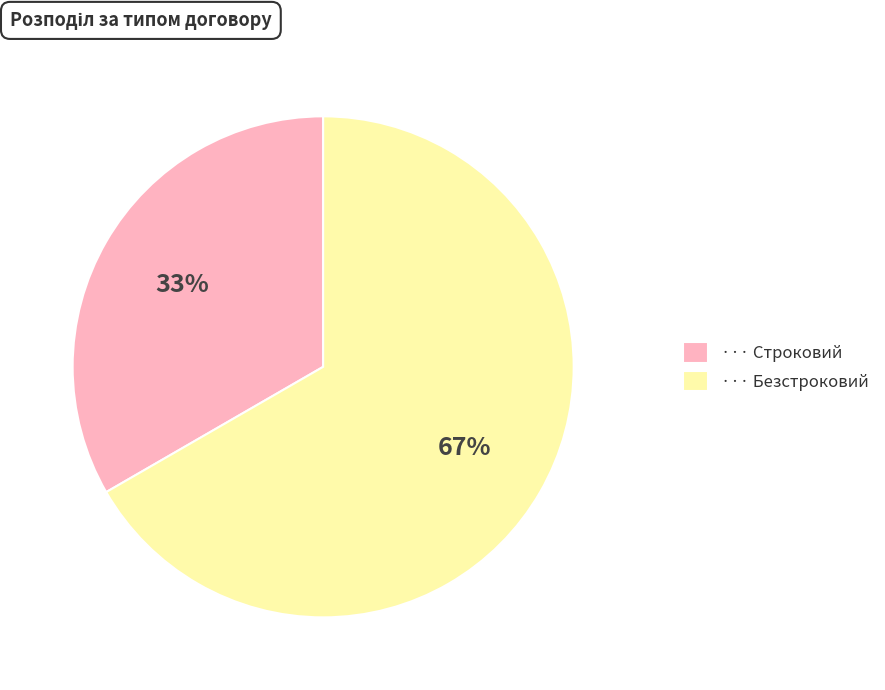

Is there any slice that represents more than half of the pie?

Yes